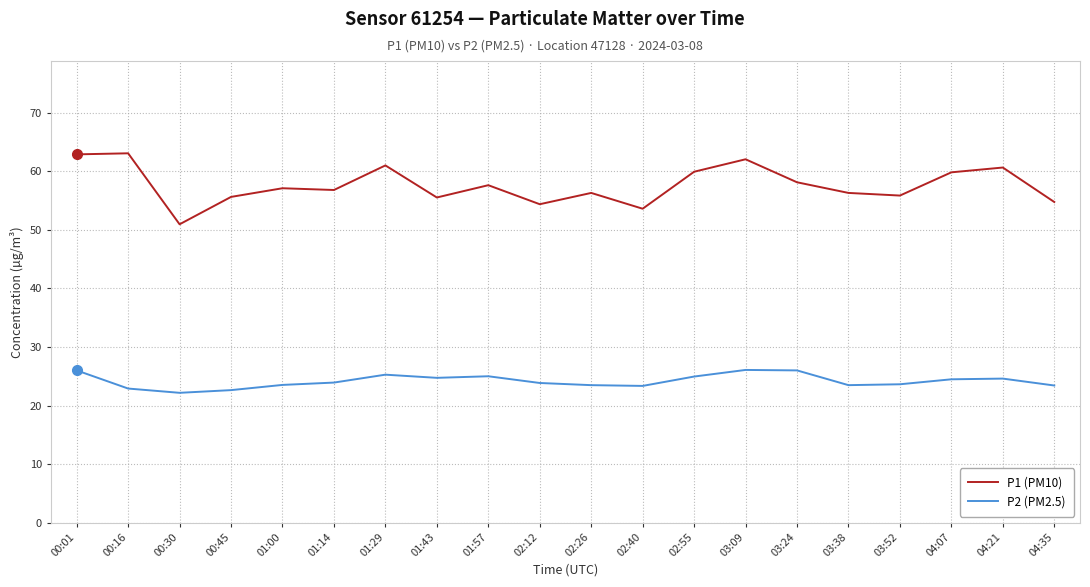

How many lines are shown in the chart?

2